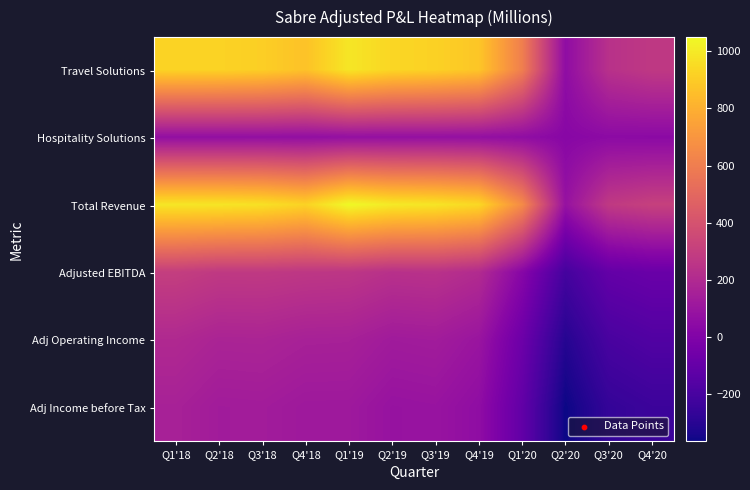

What is the total value across all series at Q4'20?

140.1